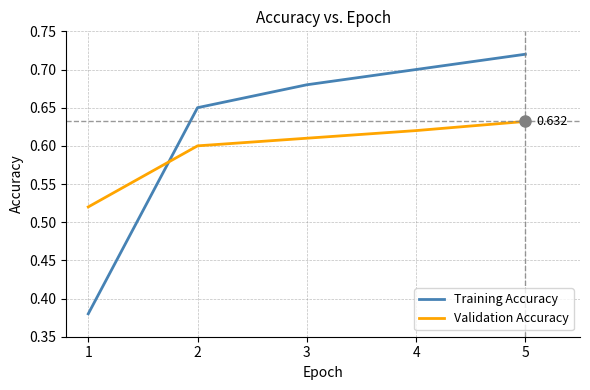

Rank the series by their maximum value, from highest to lowest.

Training Accuracy, Validation Accuracy